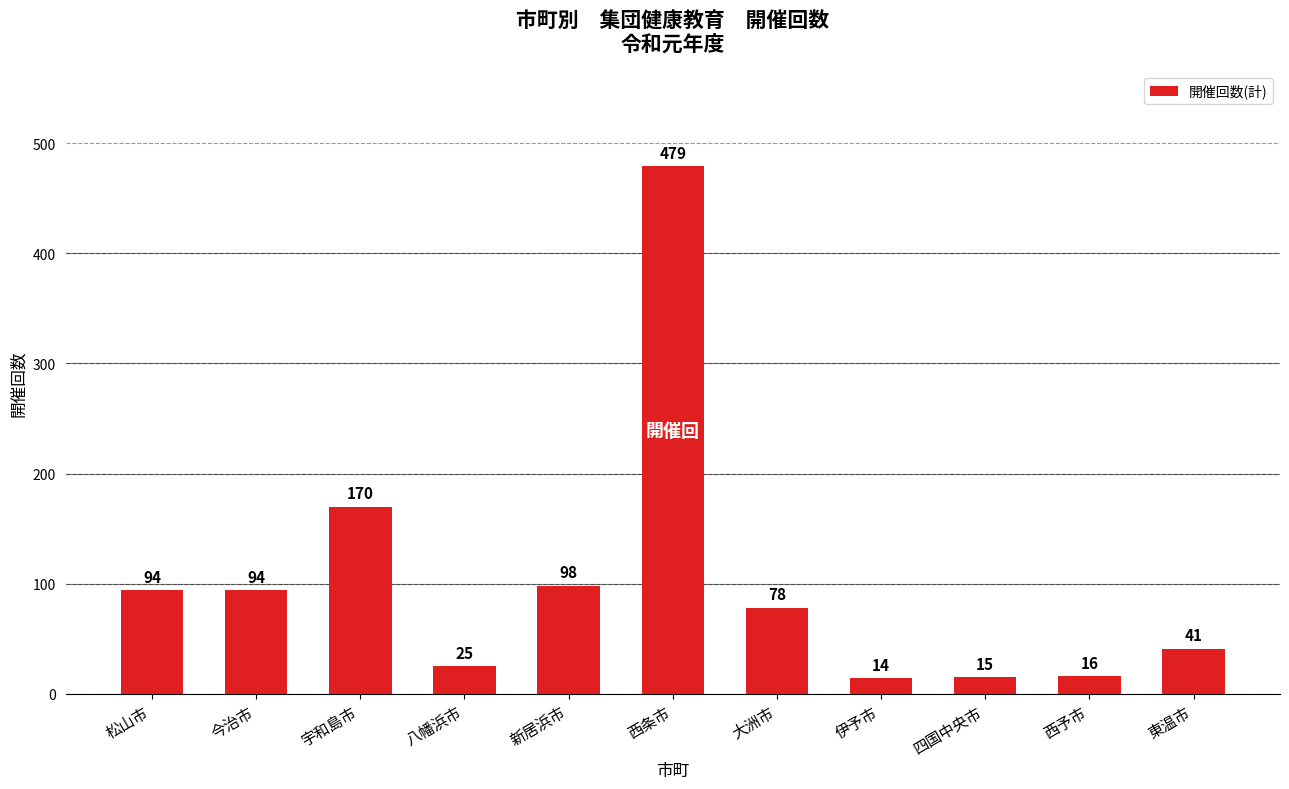

What is the maximum value shown in the chart?

479